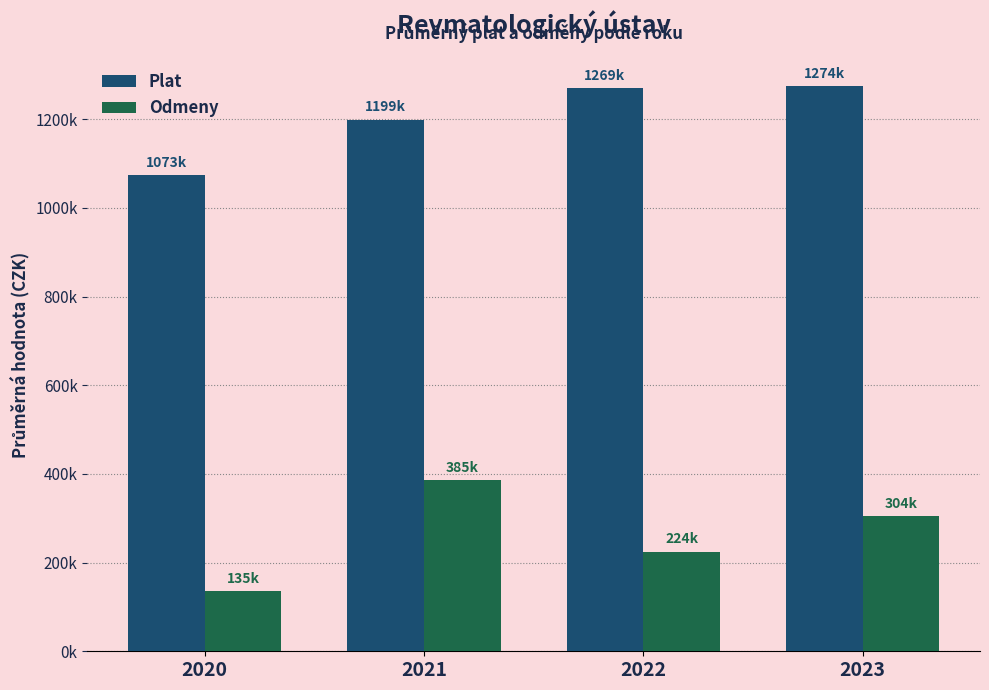

Does the chart contain any negative values?

No